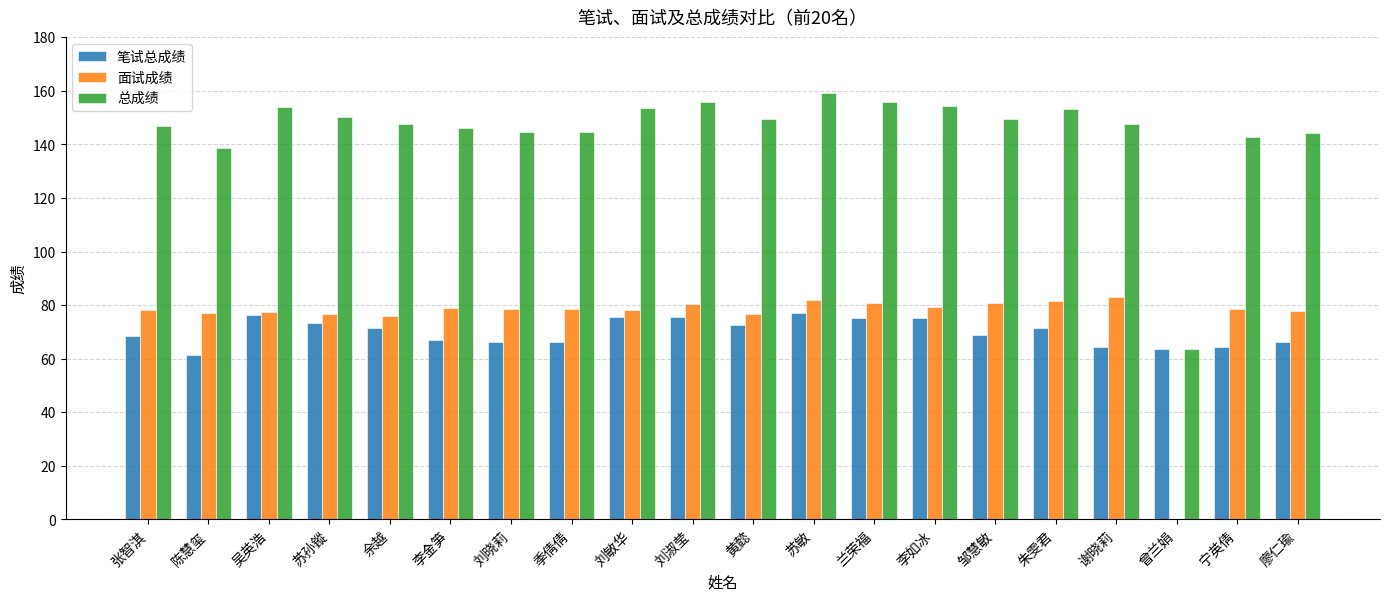

How many data points does each series have?

20